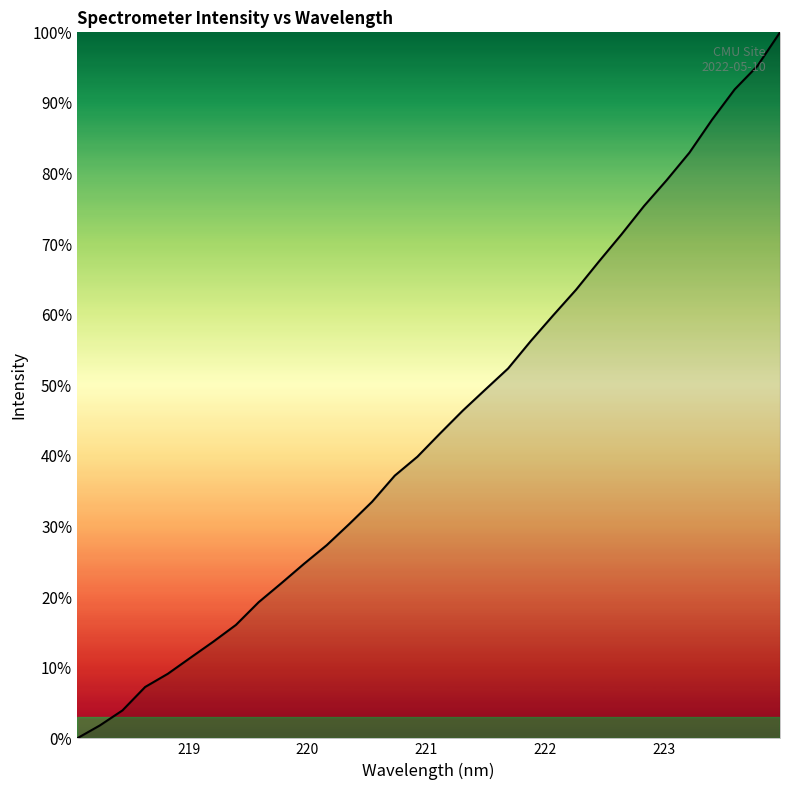

How many values are below 43?

16